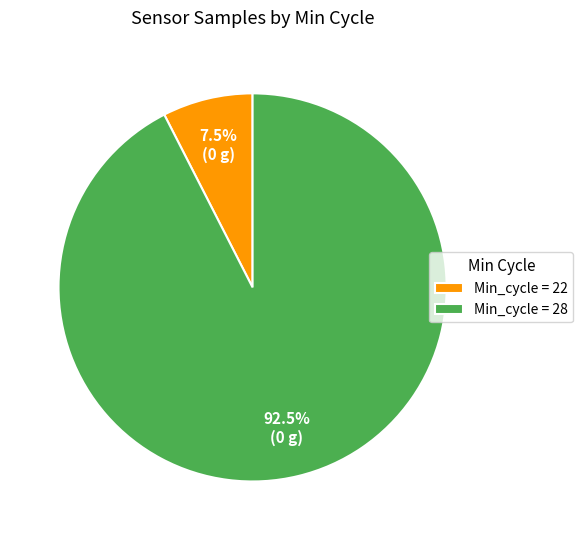

What is the largest slice in the pie chart?

Min_cycle = 28